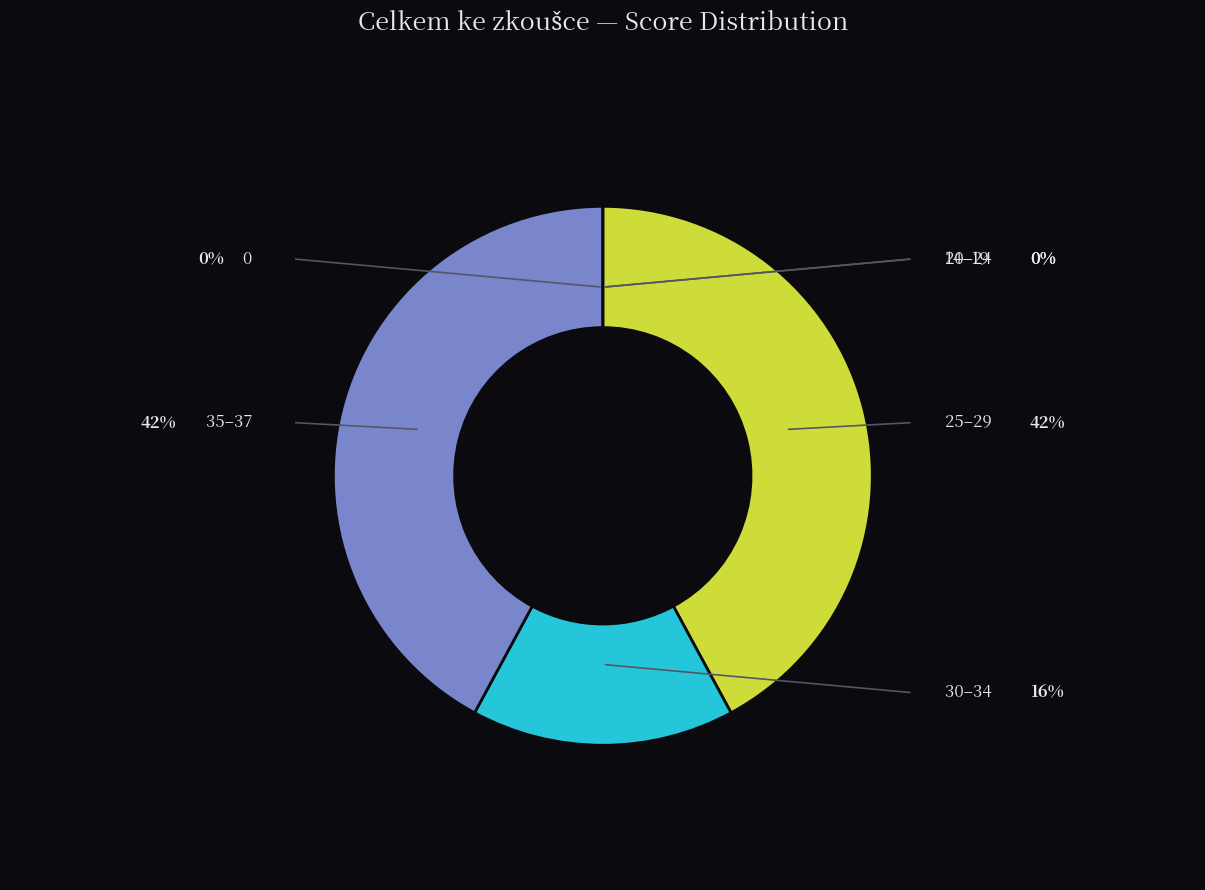

Is there any slice that represents more than half of the pie?

No